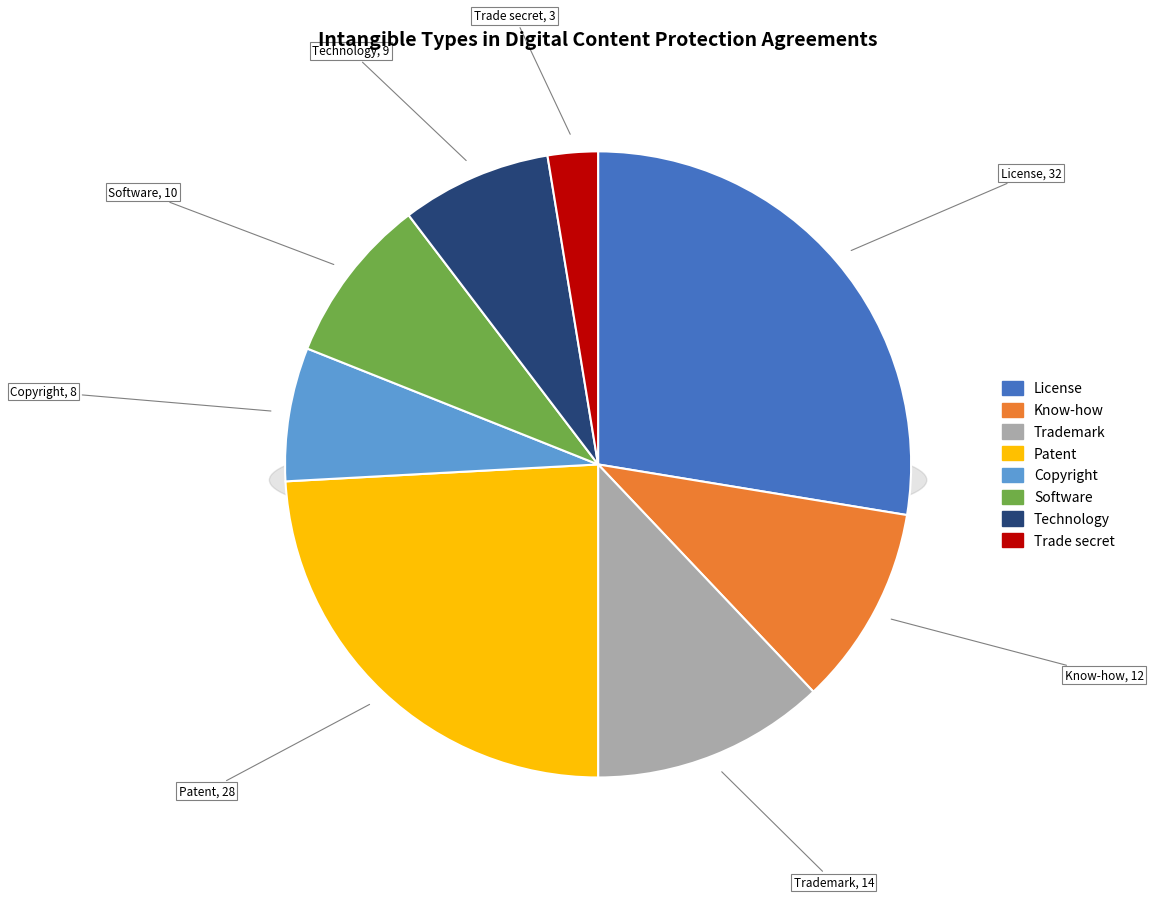

How many slices are in this pie chart?

8